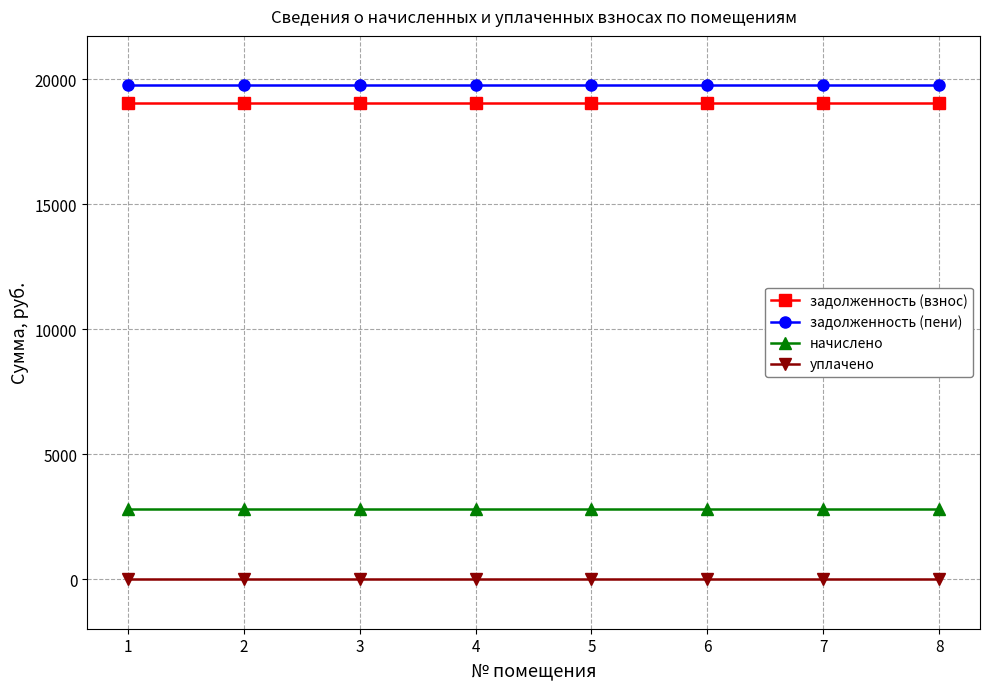

What is the value of the задолженность (пени) point at the 8th from the left?

19759.7